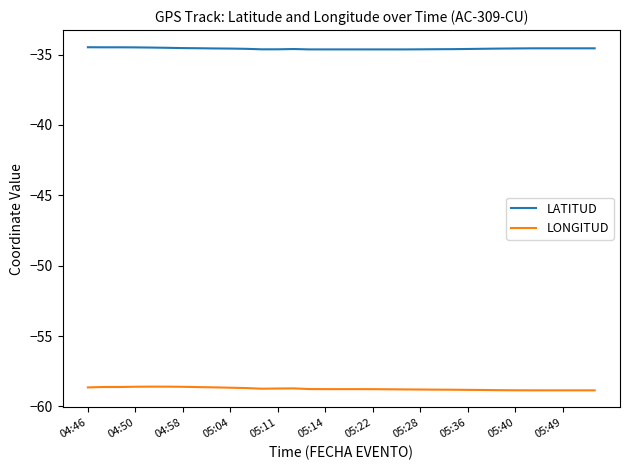

Which series has the largest total across all categories?

LATITUD